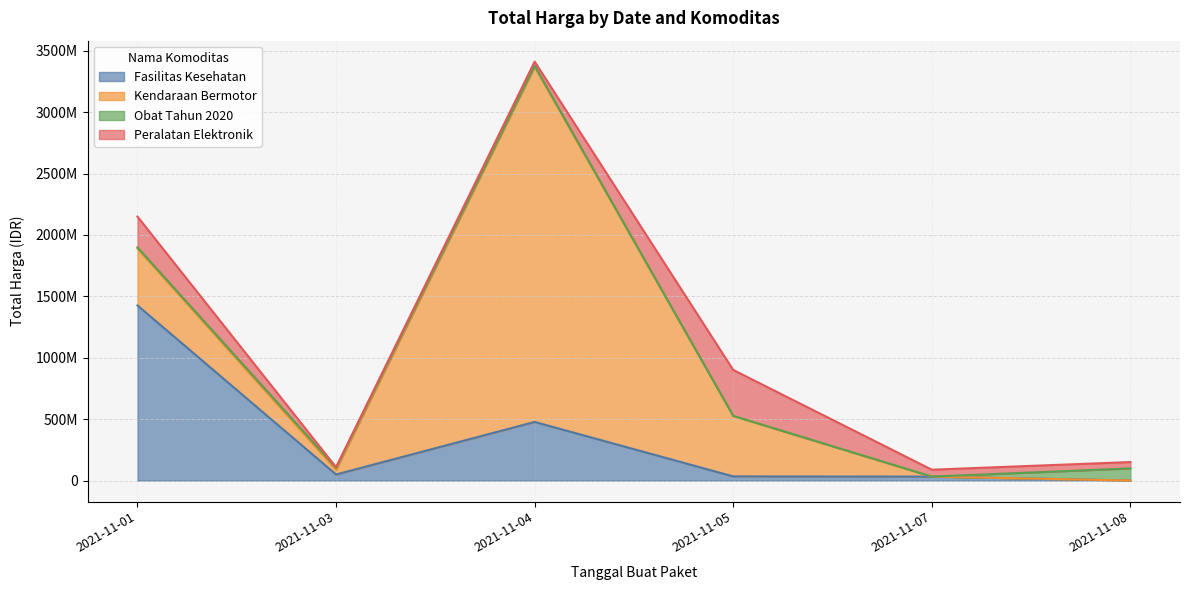

Between which two adjacent categories do Obat Tahun 2020 and Fasilitas Kesehatan first intersect?

2021-11-07 and 2021-11-08